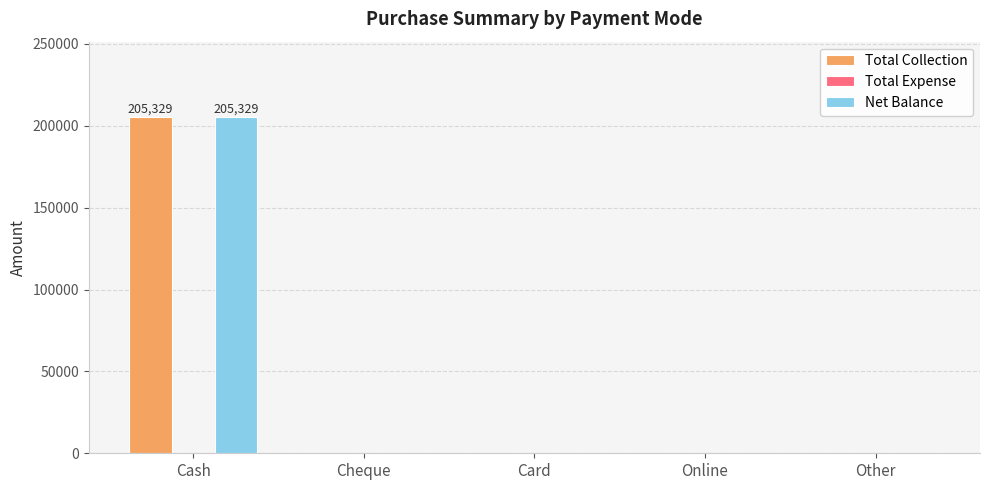

Are the bars horizontal?

No